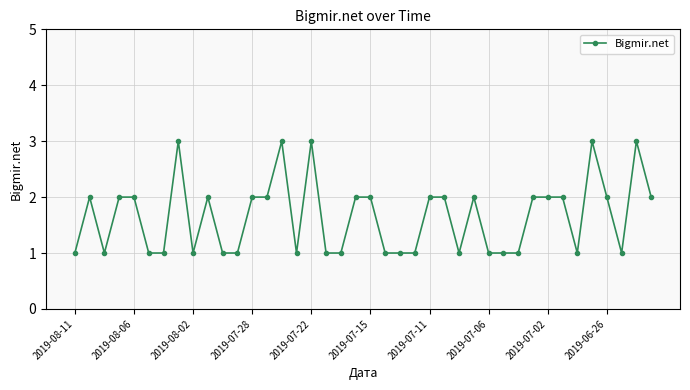

True or false: the data has more than 2 interior local peaks.

True